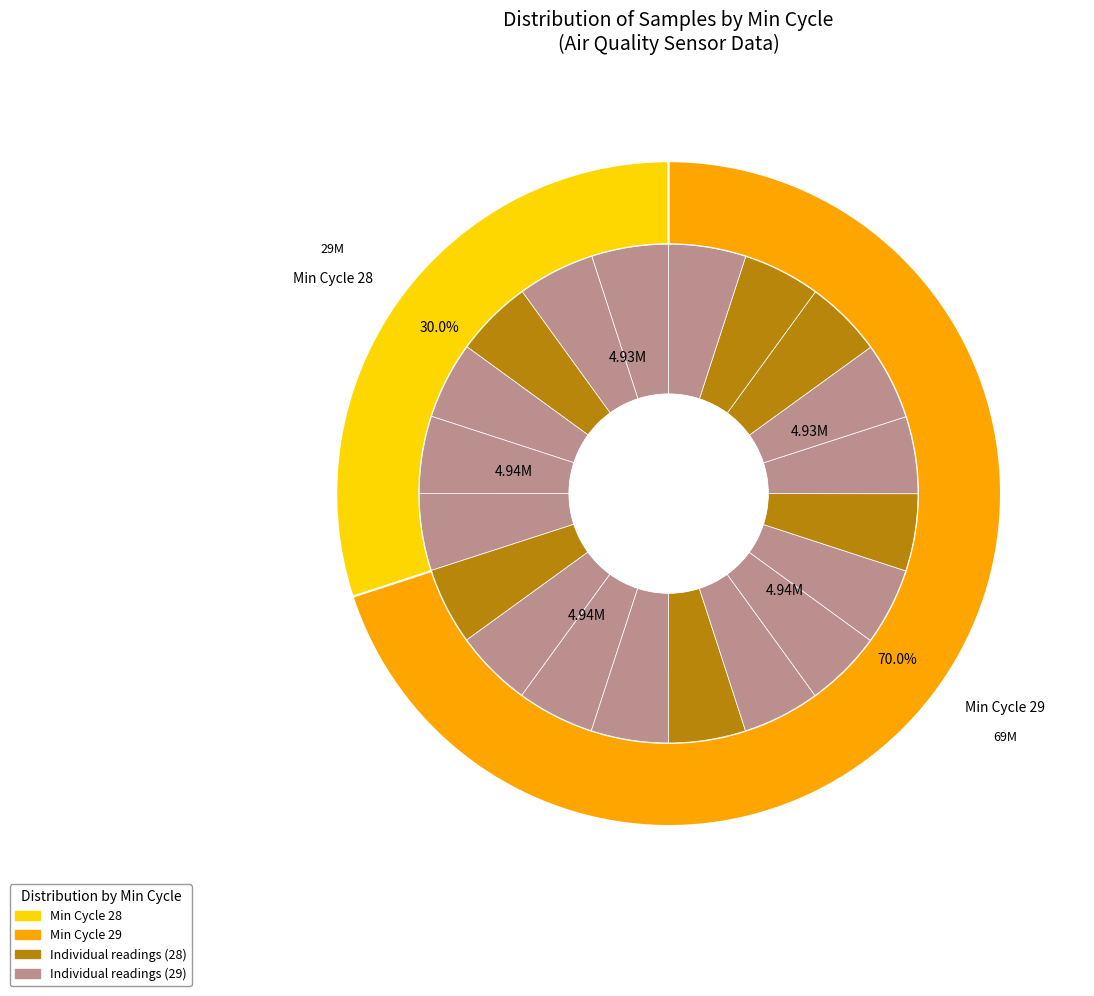

Which has a higher value, 29 or 29?

29